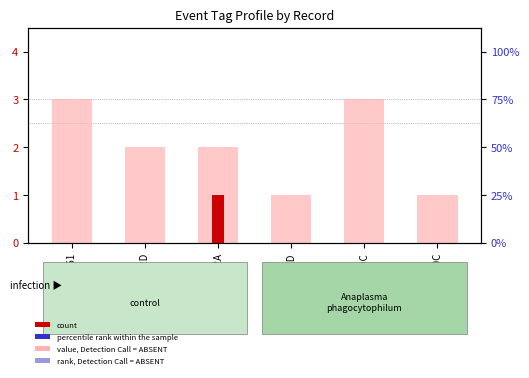

What is the total value across all series at 3B343D2D?

2